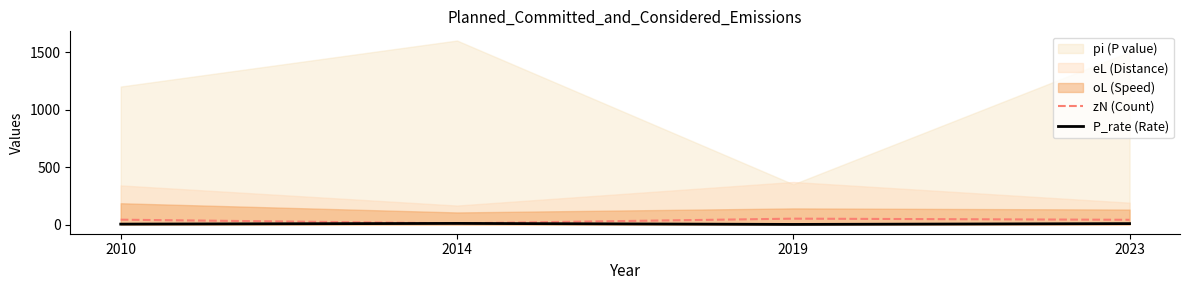

What is the difference between the second highest and minimum values in the zN (Count) series?

32.0